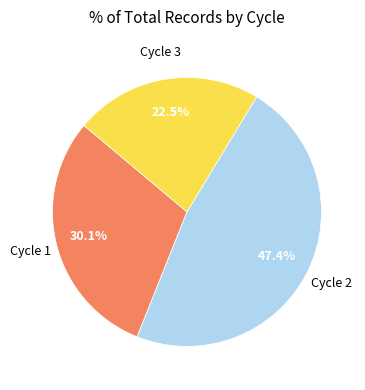

Does any single category account for the majority?

No